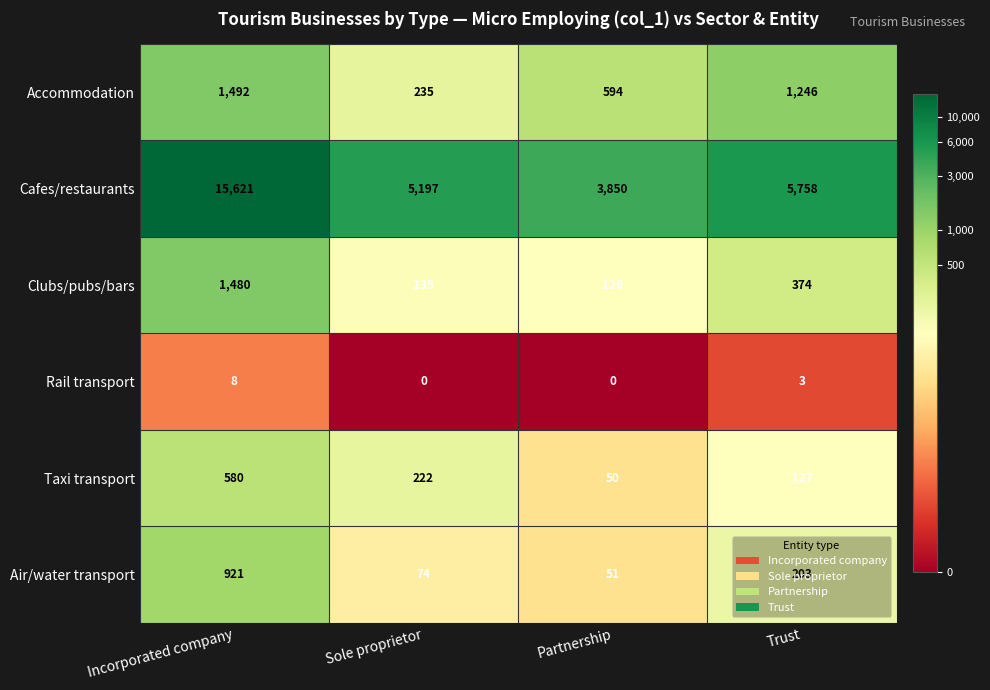

What is the sum of all Accommodation values?

3567